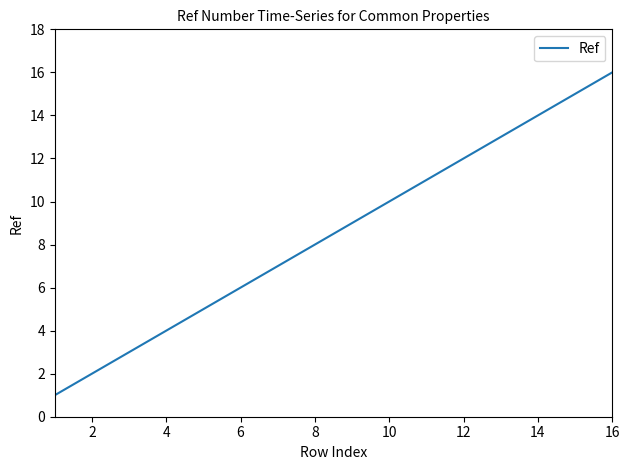

Does the chart display data point markers on the line(s)?

No